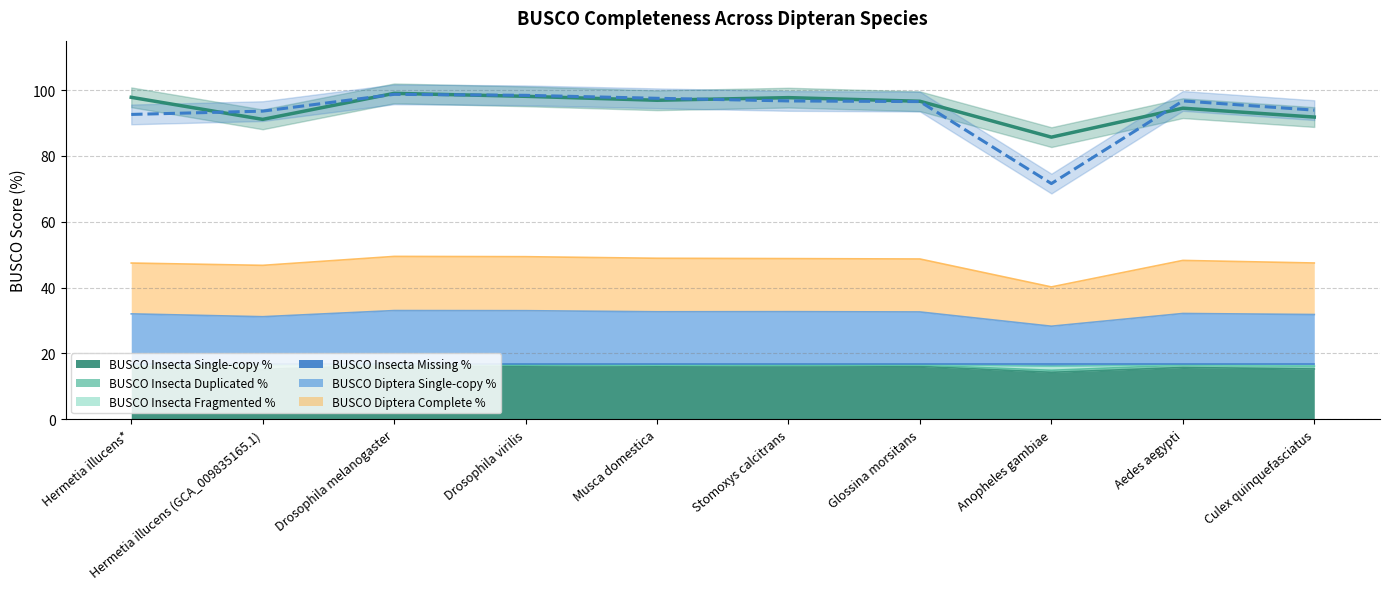

What is the value of the BUSCO Insecta Missing % point at the 4th from the left?

16.6